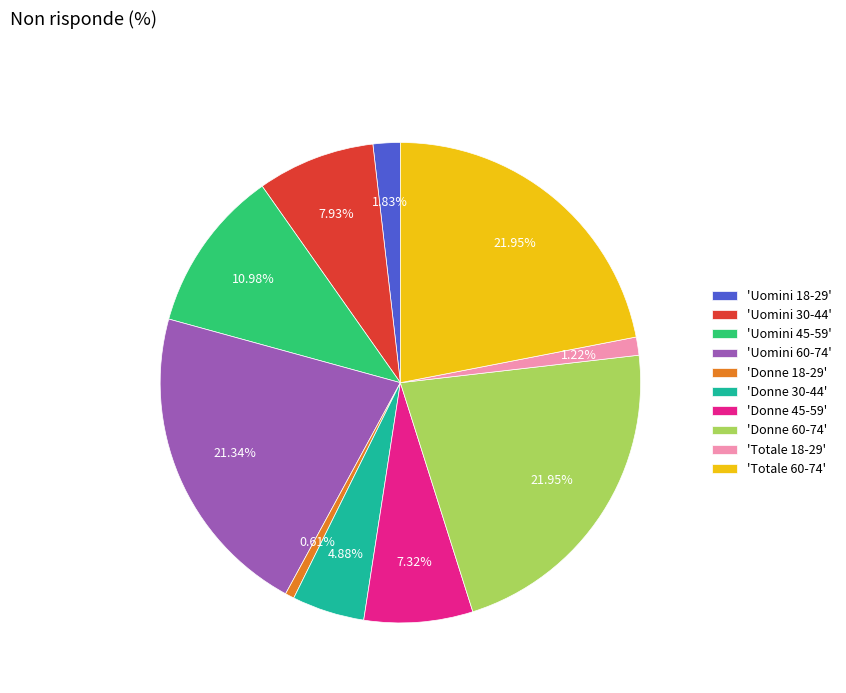

To the nearest percent, what is the difference between the largest and smallest slice percentages?

21%